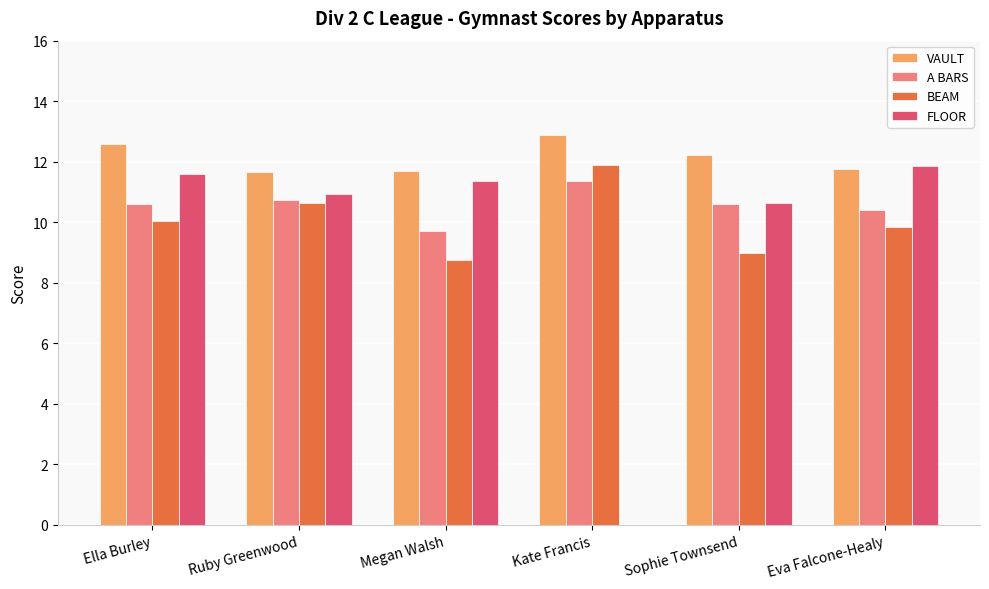

What is the greatest value displayed?

12.9